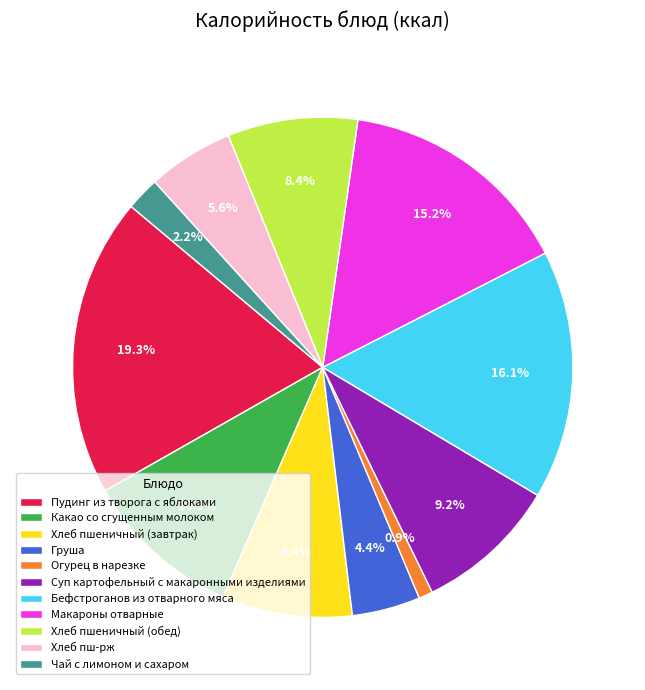

To the nearest percent, what is the average slice percentage?

9%